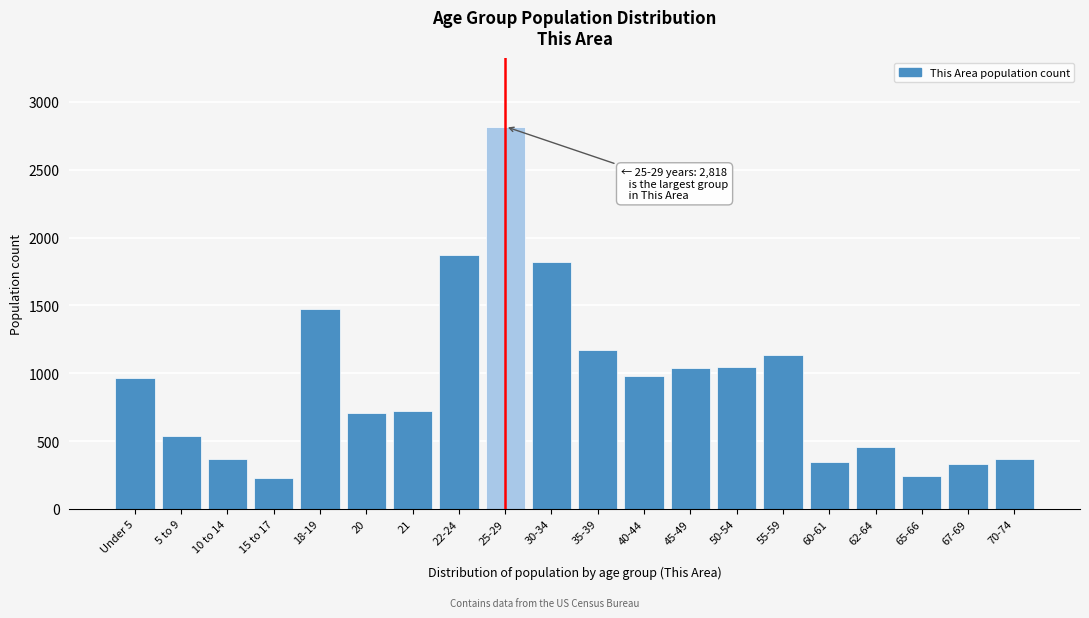

Is it true that the value at 60-61 is 343?

True